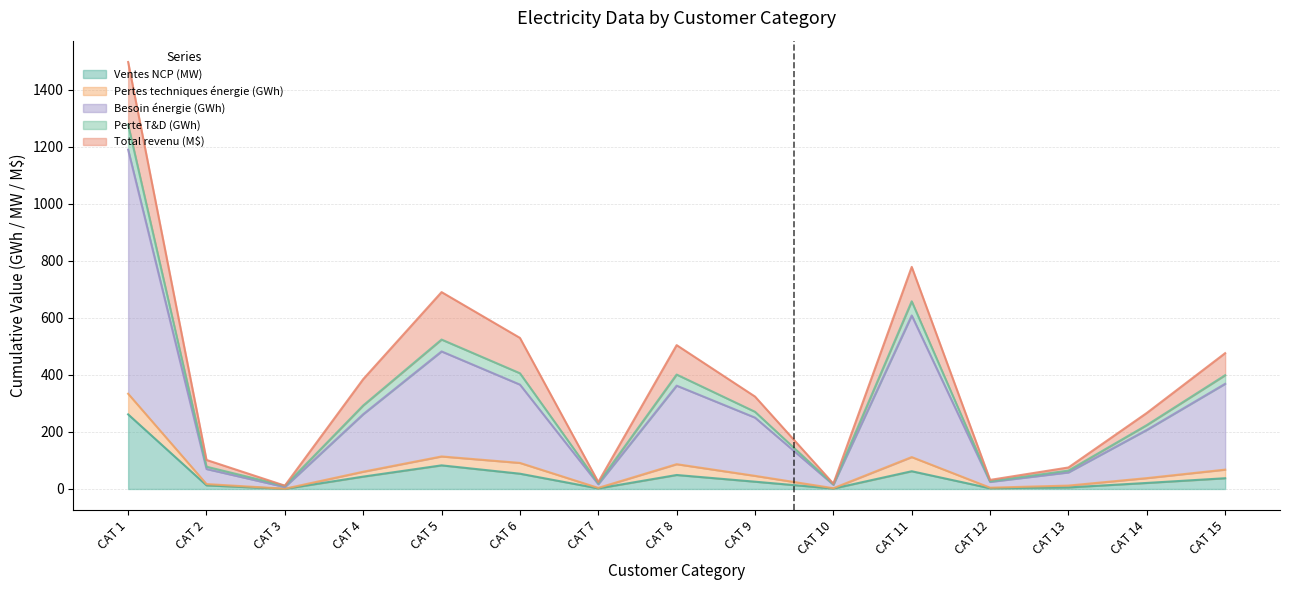

How many interior local valleys does the Besoin énergie (GWh) series have?

4